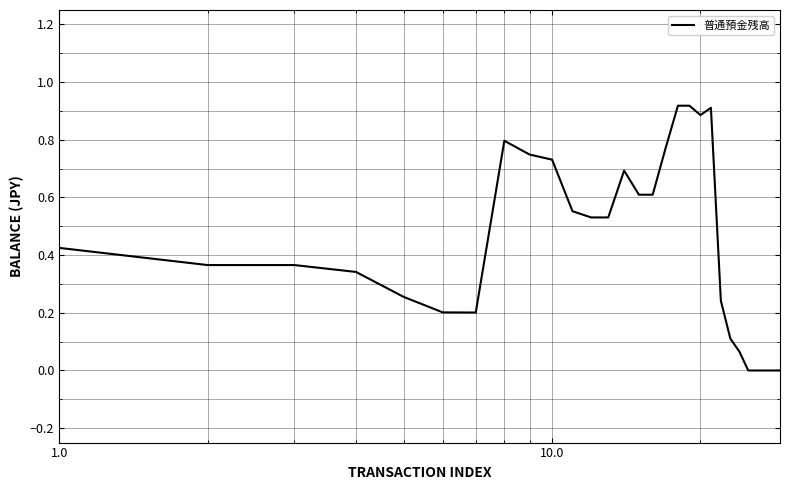

Does the chart display data point markers on the line(s)?

No